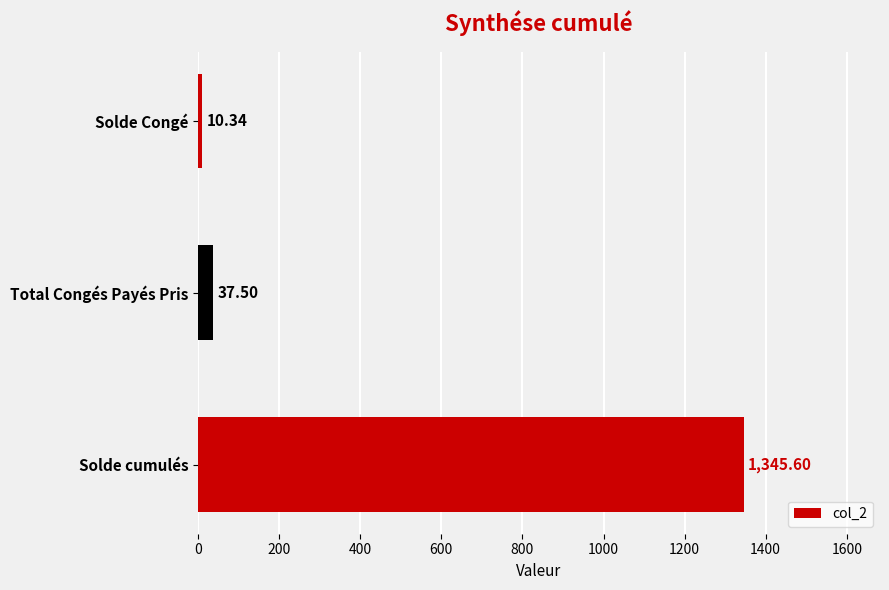

List the labels in order of value, smallest first.

Solde Congé, Total Congés Payés Pris, Solde cumulés